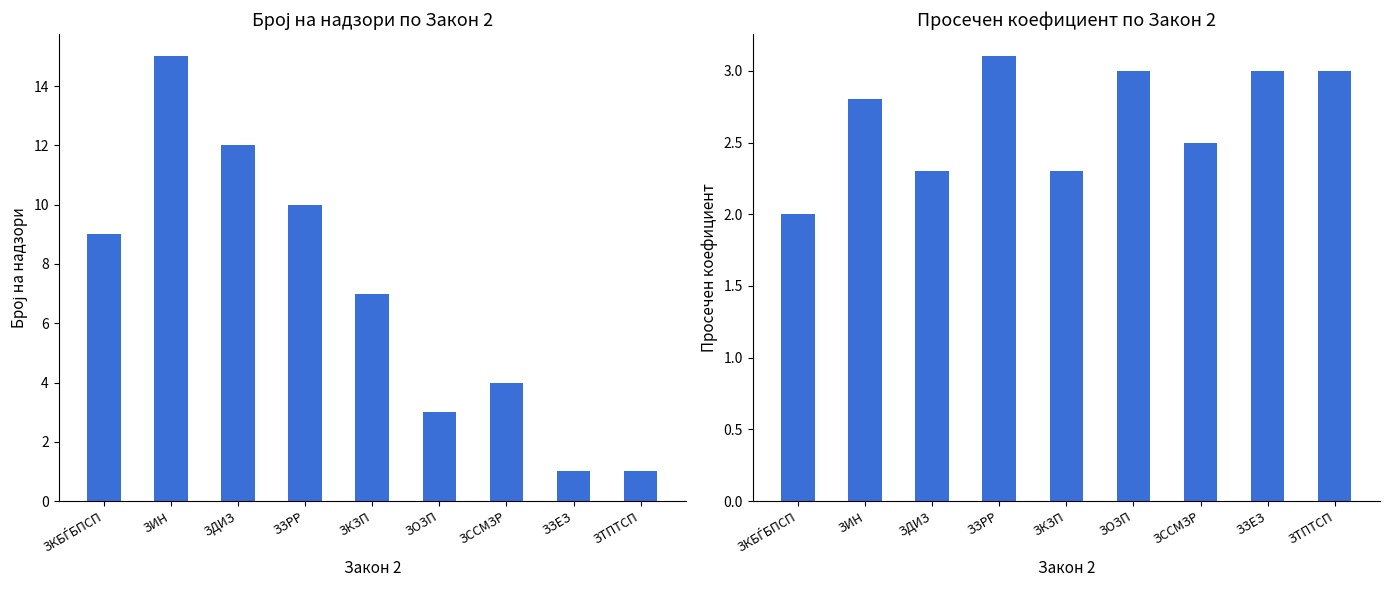

Reading right to left, extract all data points from this chart.

Број на надзори: 1.0	1.0	4.0	3.0	7.0	10.0	12.0	15.0	9.0
Просечен коефициент: 3.0	3.0	2.5	3.0	2.3	3.1	2.3	2.8	2.0